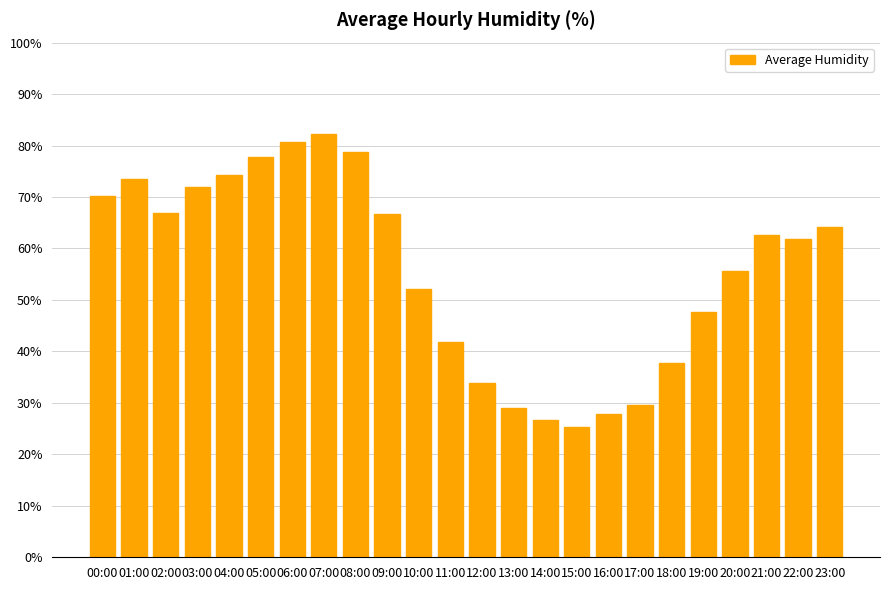

Approximately how many times larger is the value at 02:00 compared to 13:00?

2.3